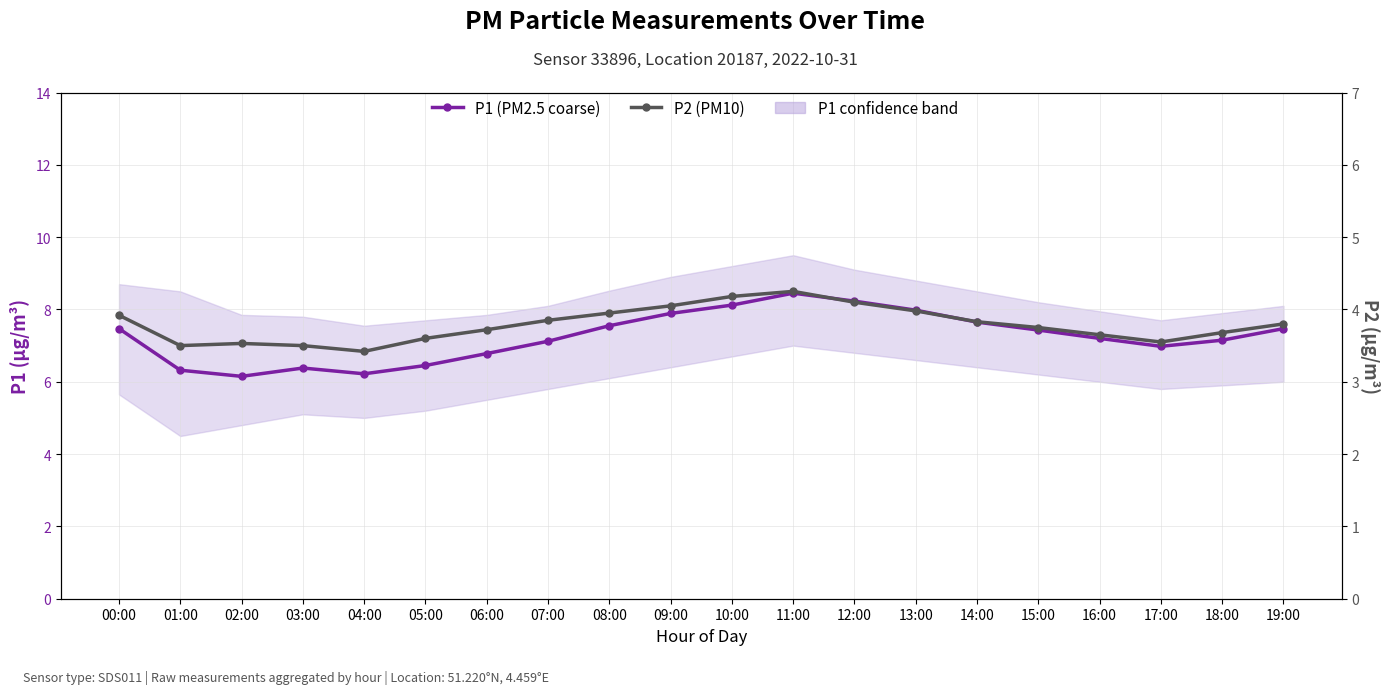

The P2 (PM10) series shows 5.0 at 02:00. True or false?

False